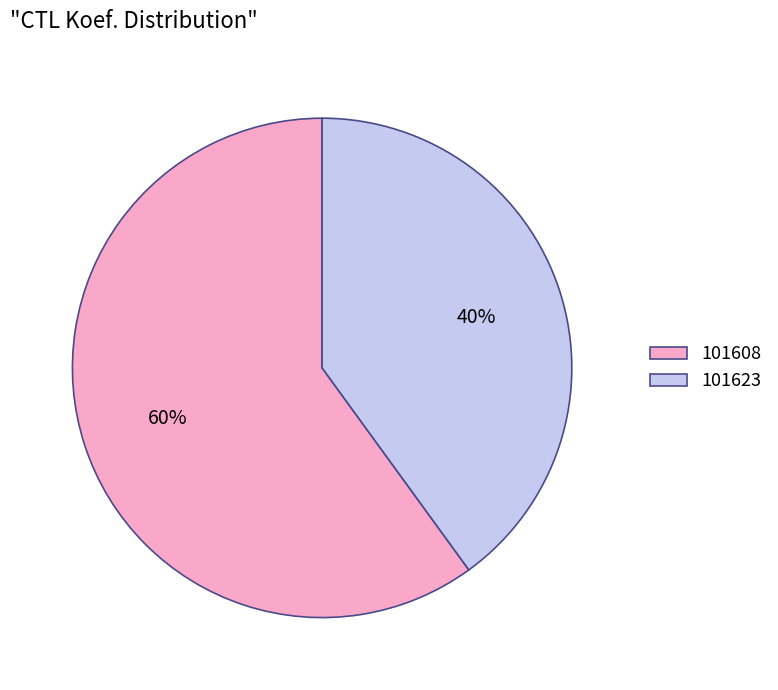

Approximately how many times larger is the value at 101623 compared to 101608?

0.7